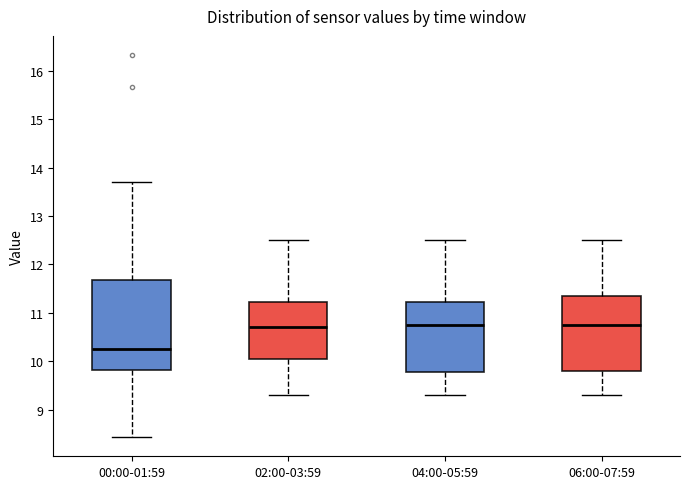

Which box is the tallest, from its lower edge to its upper edge?

00:00-01:59